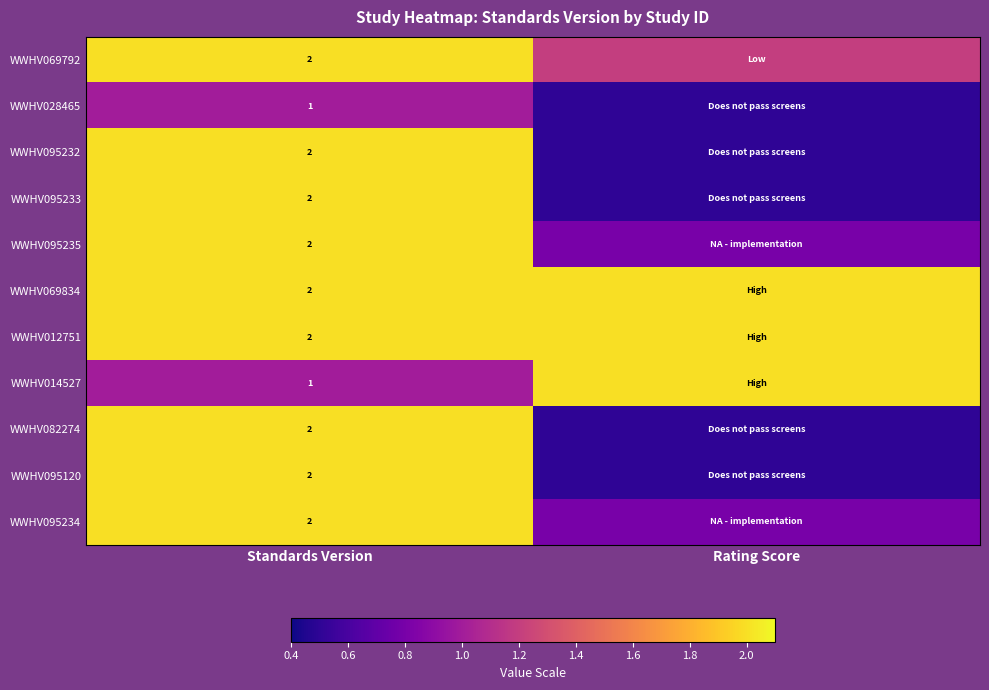

The value of WWHV095233 at Standards Version is 2.0. True or false?

True